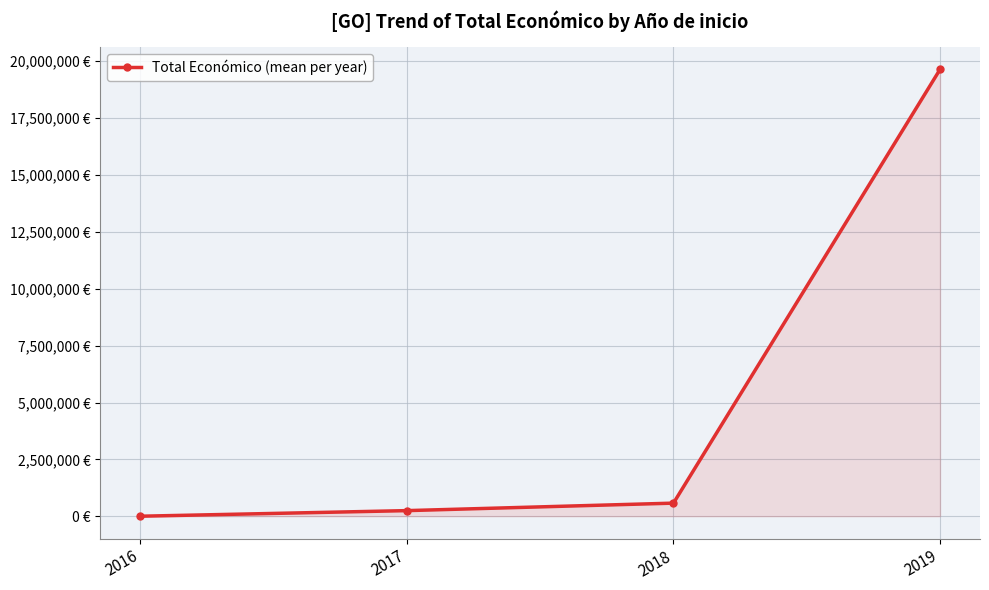

Is this an area chart (filled region under the line)?

Yes